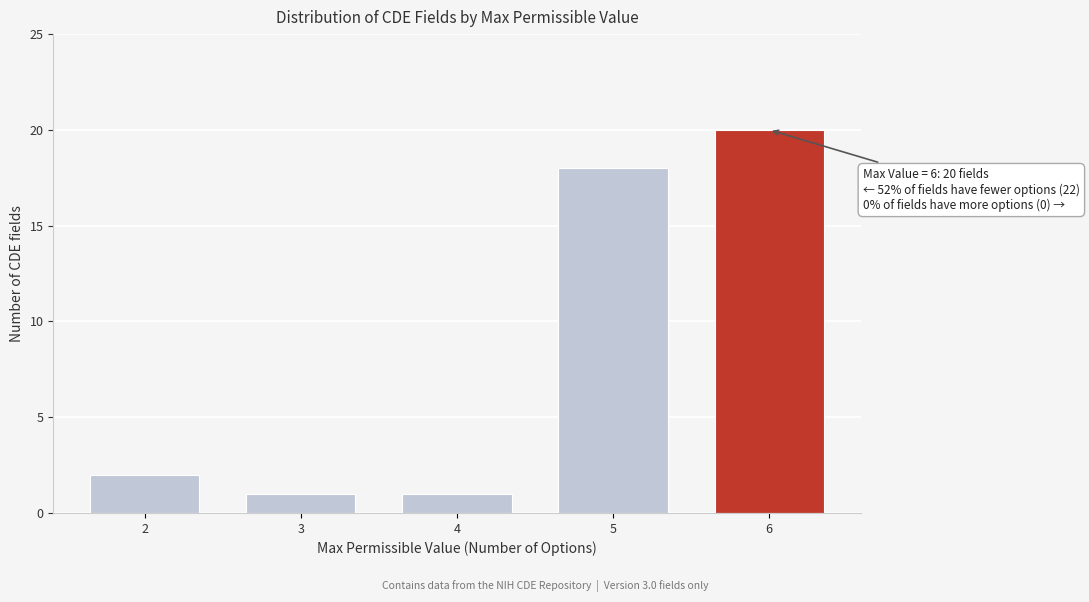

Reading right to left, transcribe all the data shown in this chart.

6=20	5=18	4=1	3=1	2=2